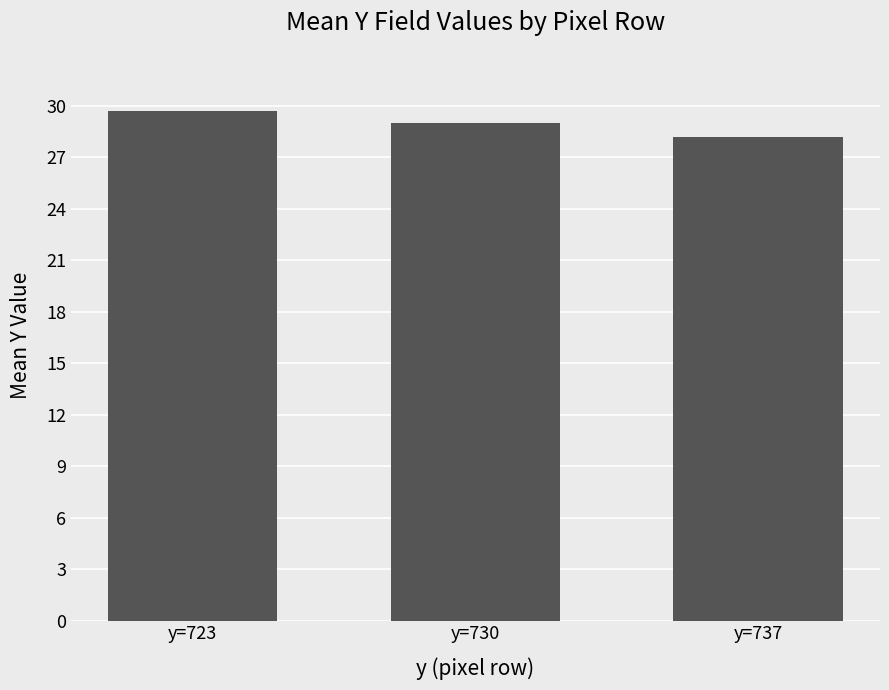

List the labels in order of value, smallest first.

y=737, y=730, y=723